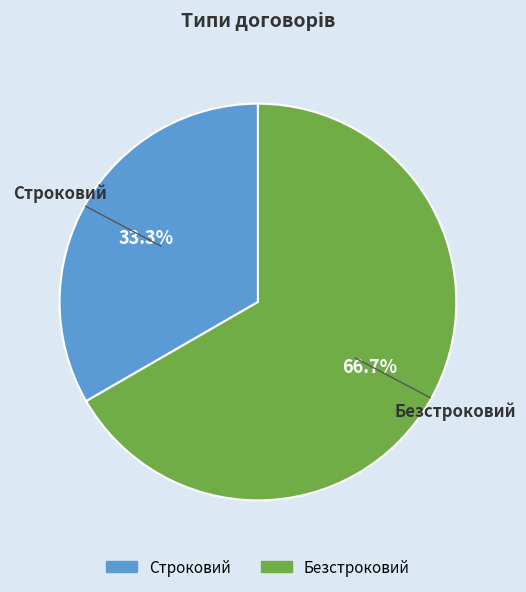

What percentage is the Строковий slice, to the nearest percent?

33%